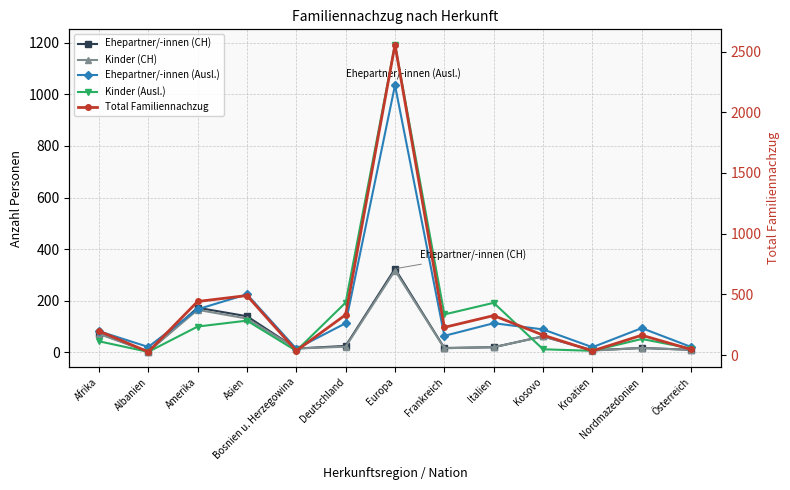

True or false: Kinder (CH) has a value of 27 at Italien.

False